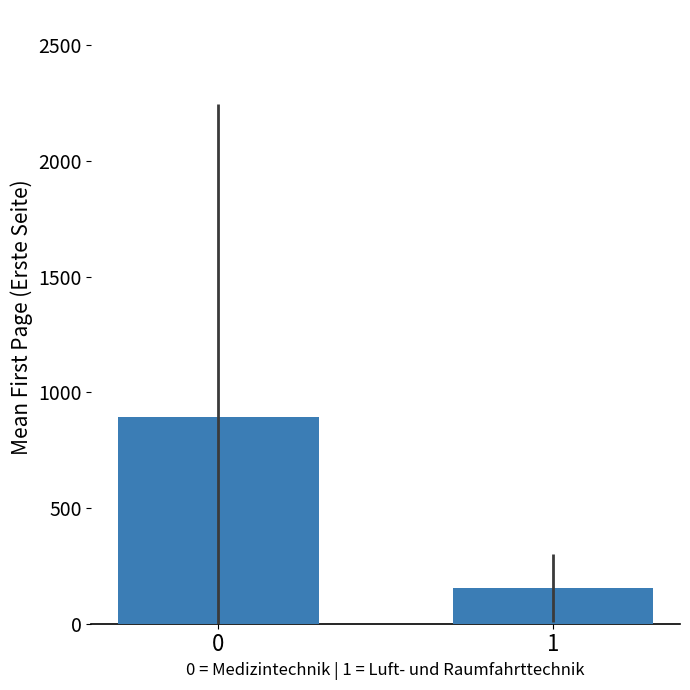

How many values exceed 891?

1